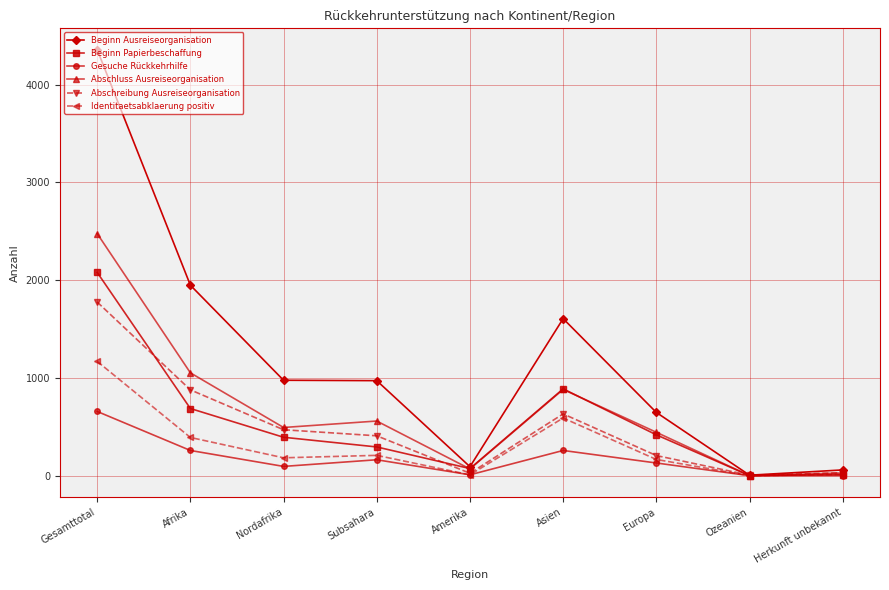

Is it true that Abschluss Ausreiseorganisation equals 729 at Europa?

False